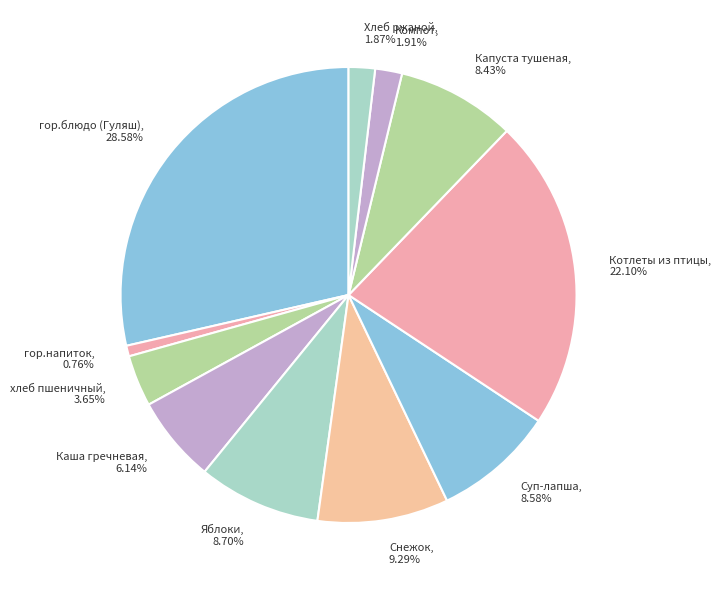

To the nearest percent, what is the combined percentage of Капуста тушеная and Яблоки?

17%